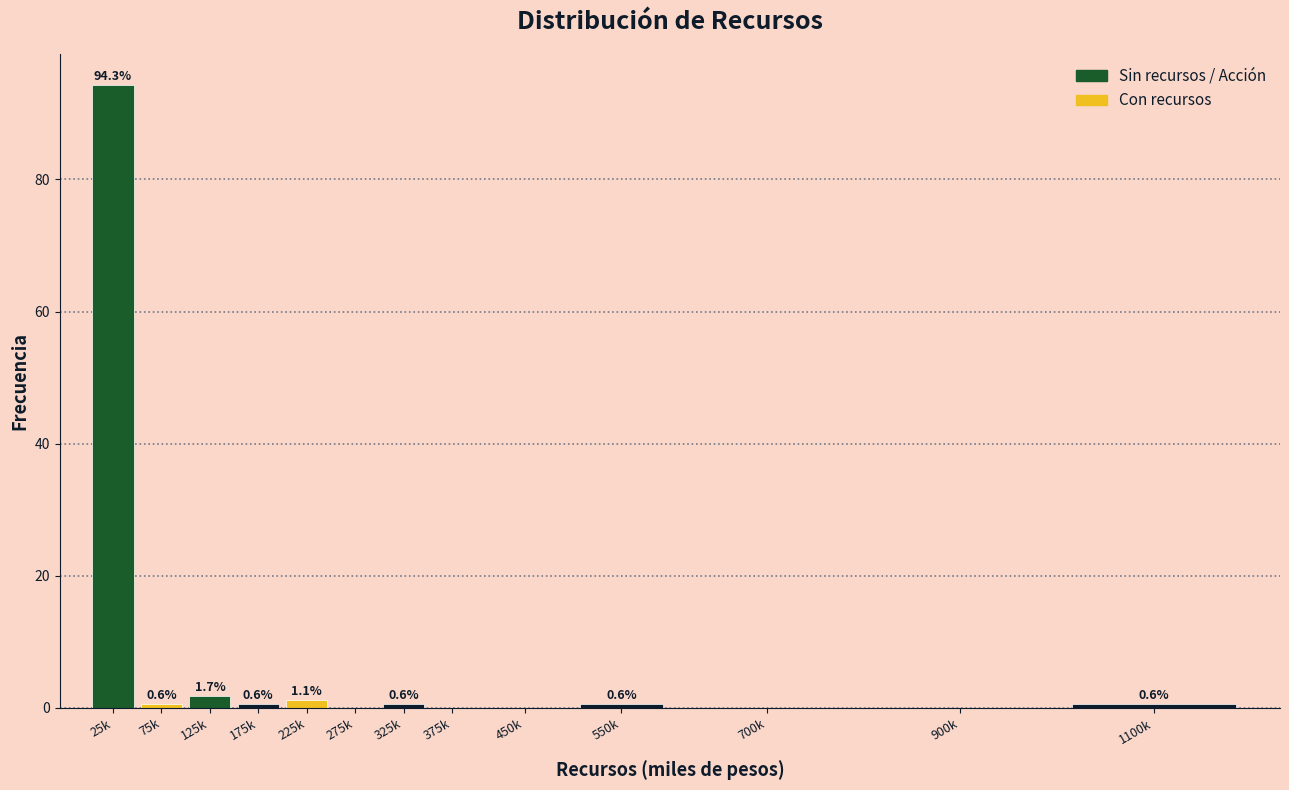

Reading left to right, extract all data points from this chart.

25k=94.3	75k=0.6	125k=1.7	175k=0.6	225k=1.1	275k=0.0	325k=0.6	375k=0.0	450k=0.0	550k=0.6	700k=0.0	900k=0.0	1100k=0.6